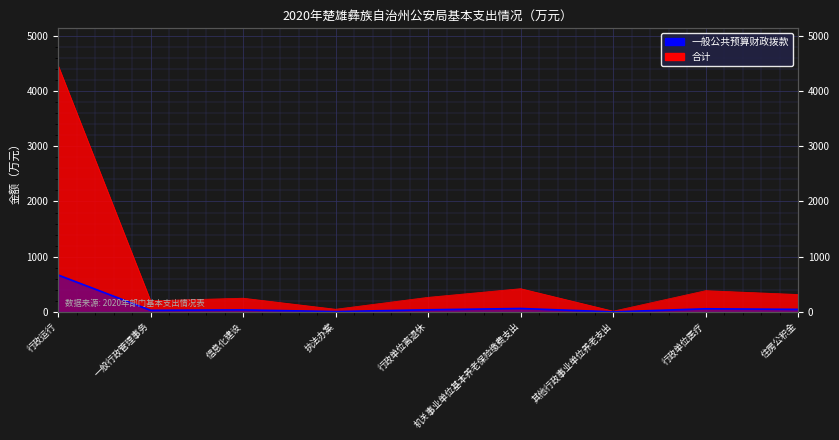

At which category is the sum across all series the highest?

行政运行